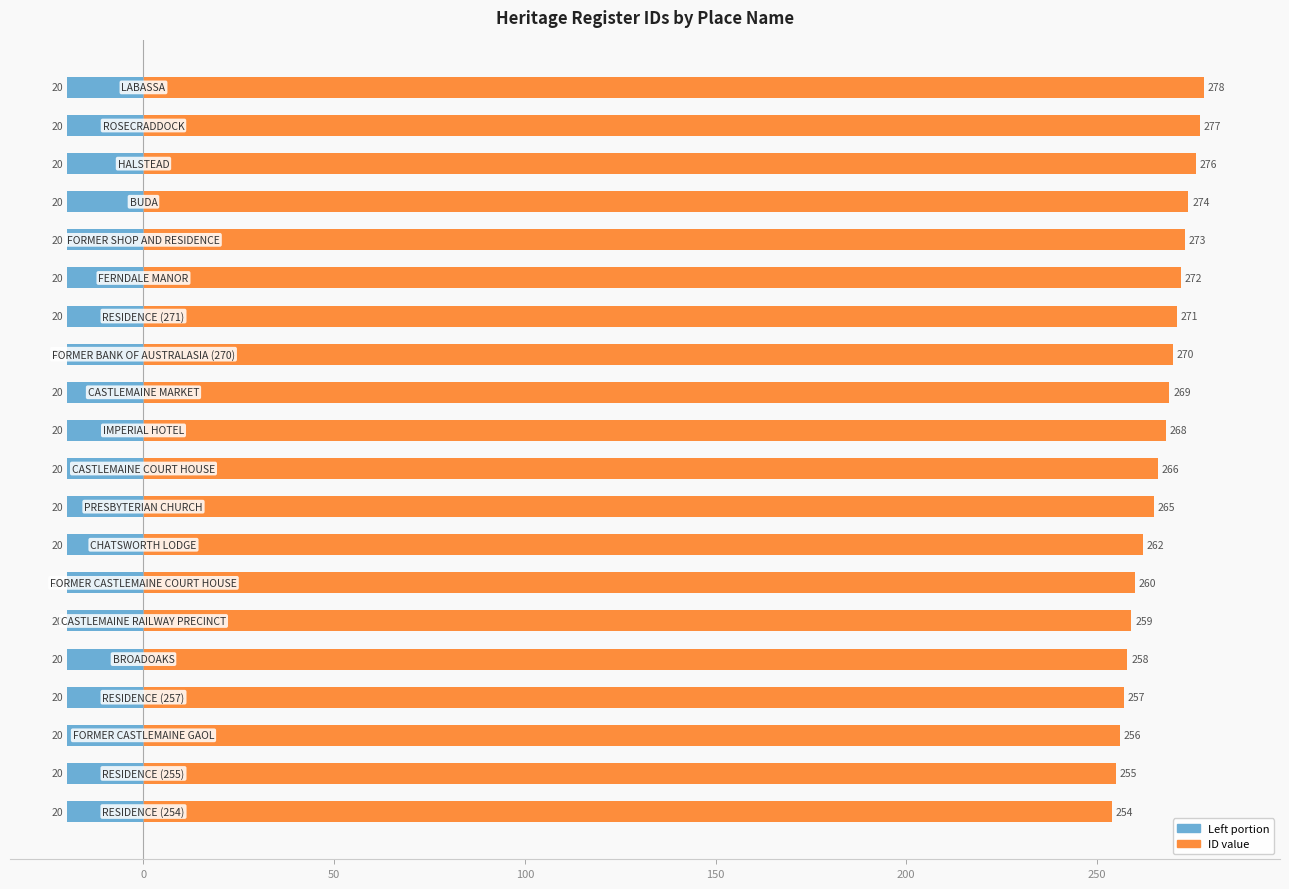

True or false: ID has a value of 0.8 at 9.

False